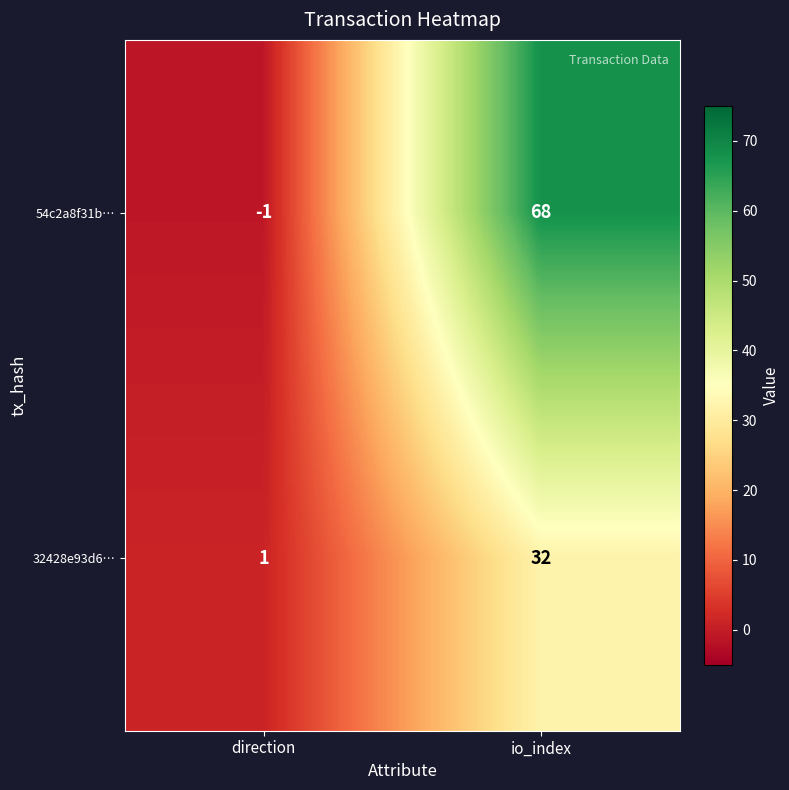

Is the value of 54c2a8f31b… at io_index greater than the value of 32428e93d6… at direction?

Yes